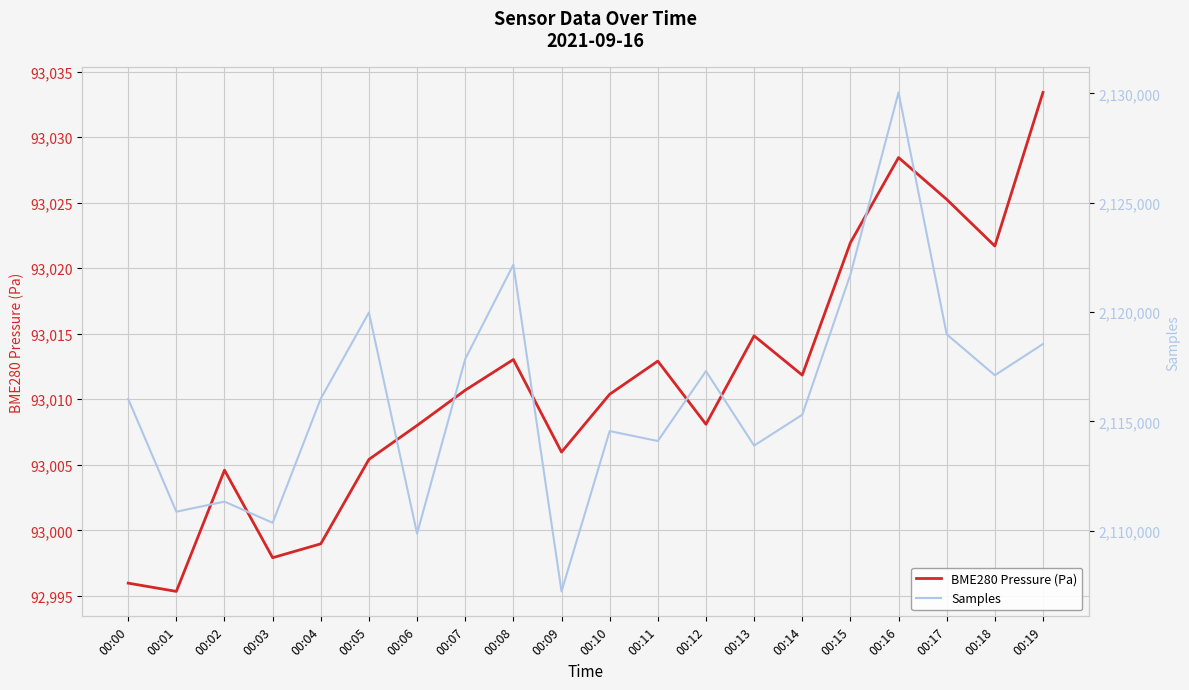

True or false: Samples has a value of 1314455.1 at 00:08.

False